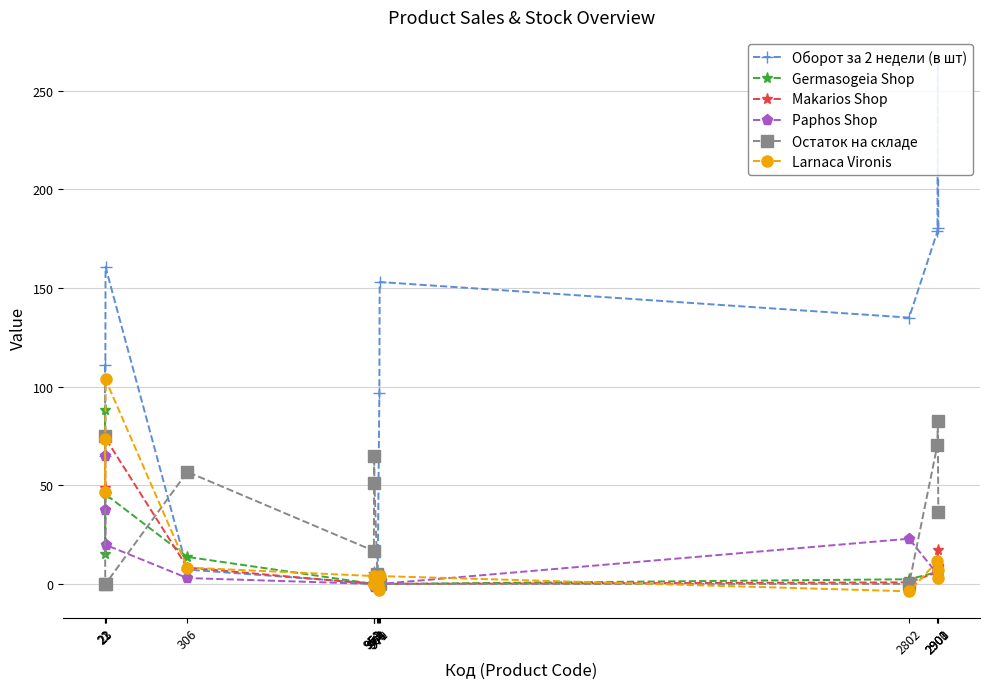

At which category is the sum across all series the highest?

21